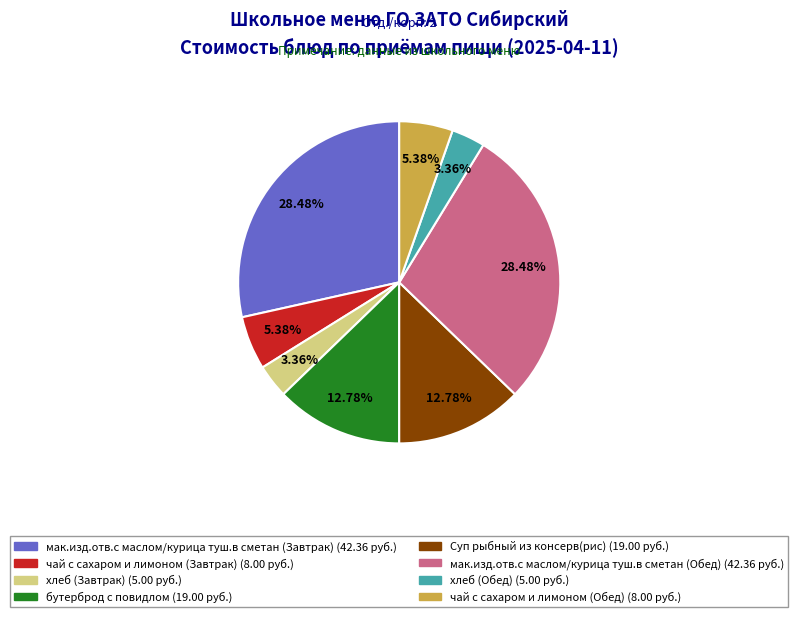

Which has a higher value, чай с сахаром и лимоном (Обед) or хлеб (Обед)?

чай с сахаром и лимоном (Обед)